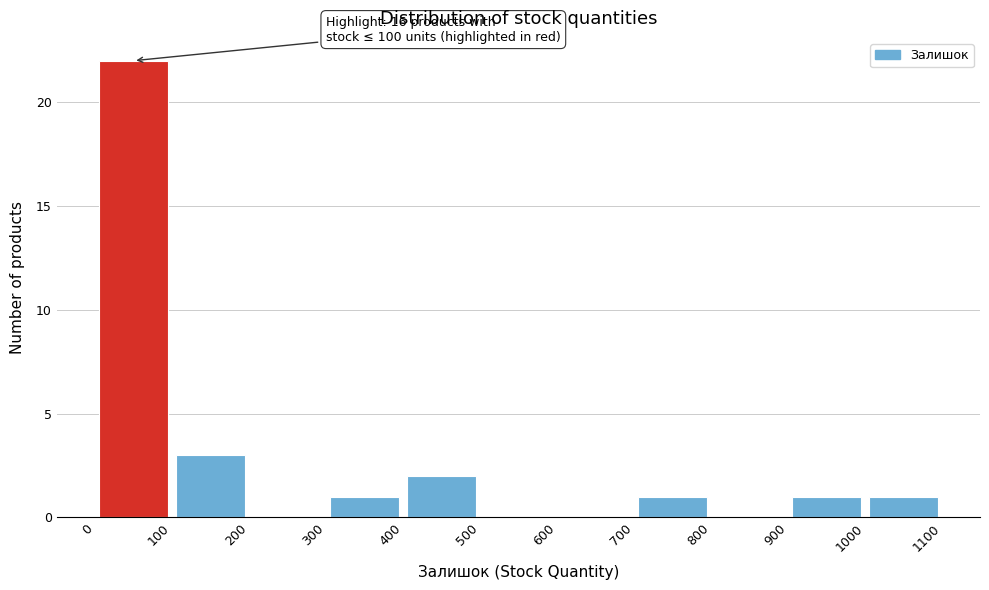

Over which range of the x-axis is the bar tallest?

0 to 100